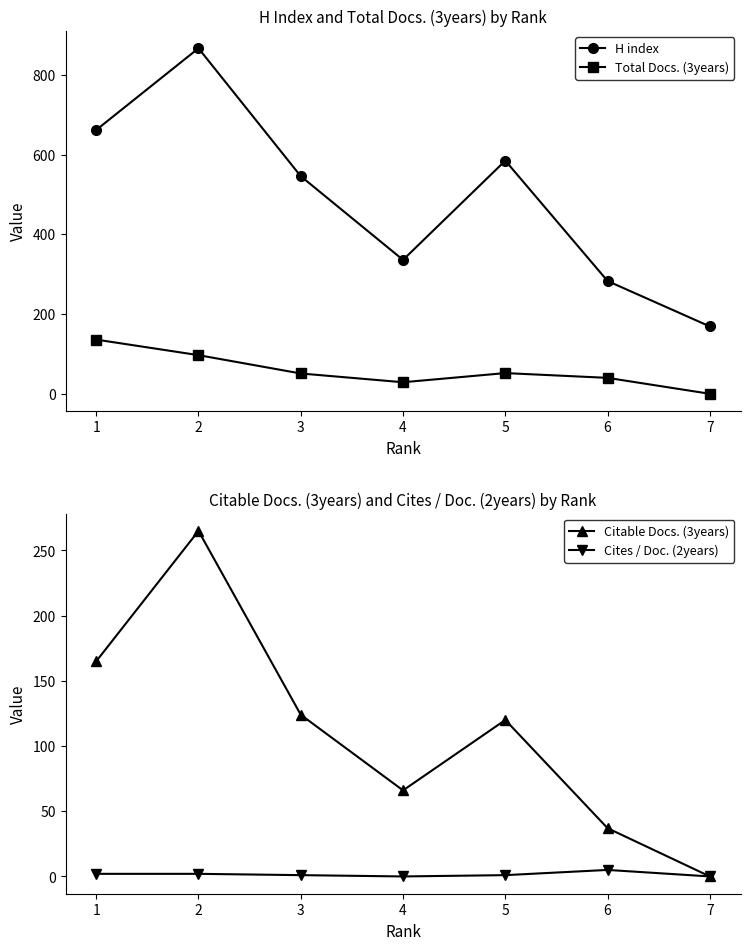

How many lines are shown in the chart?

4